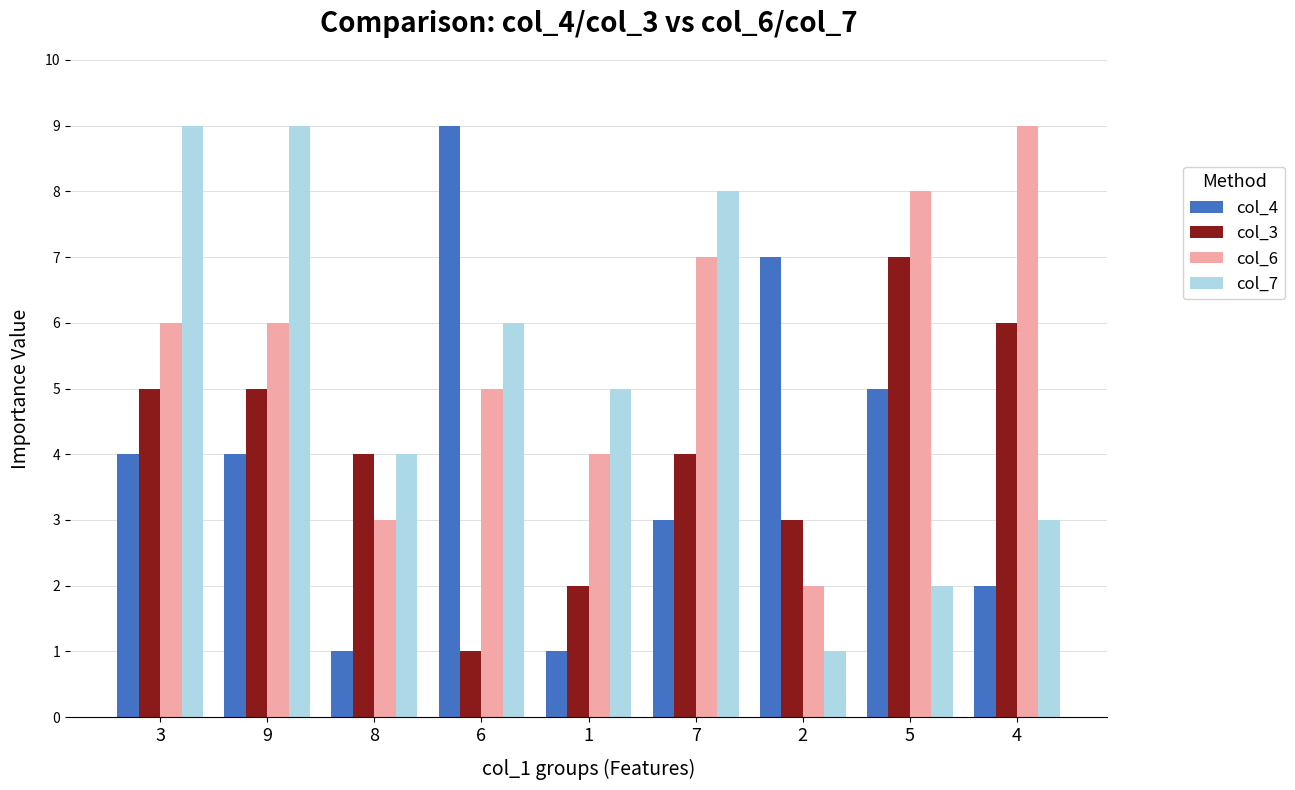

How many data points does each series have?

9